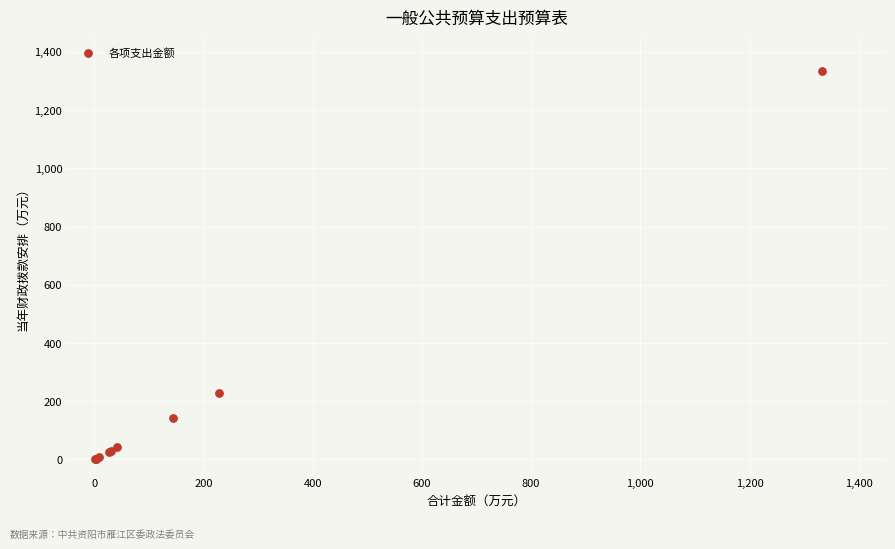

What Y value in the scatter plot is closest to 667?

228.6